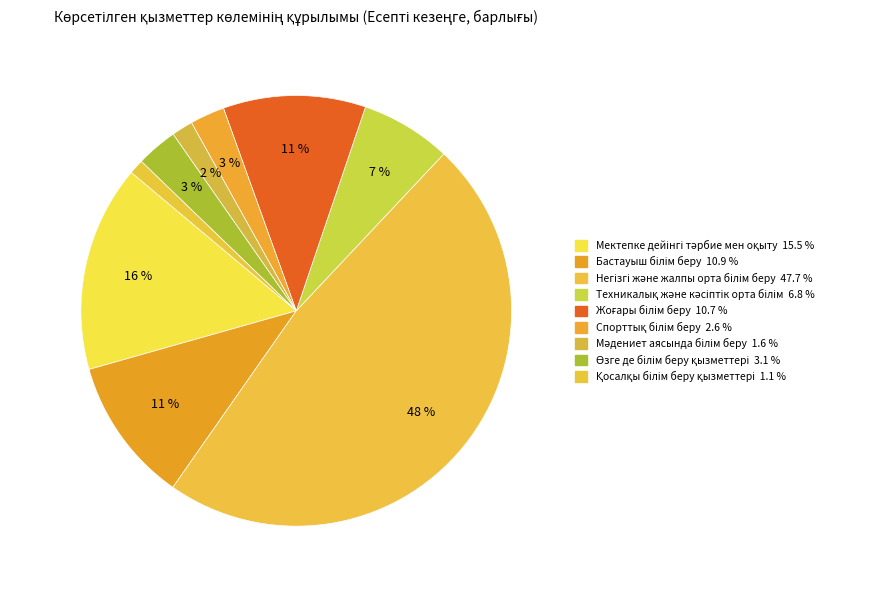

Does Негізгі және жалпы орта білім беру account for over 50% of the chart?

No